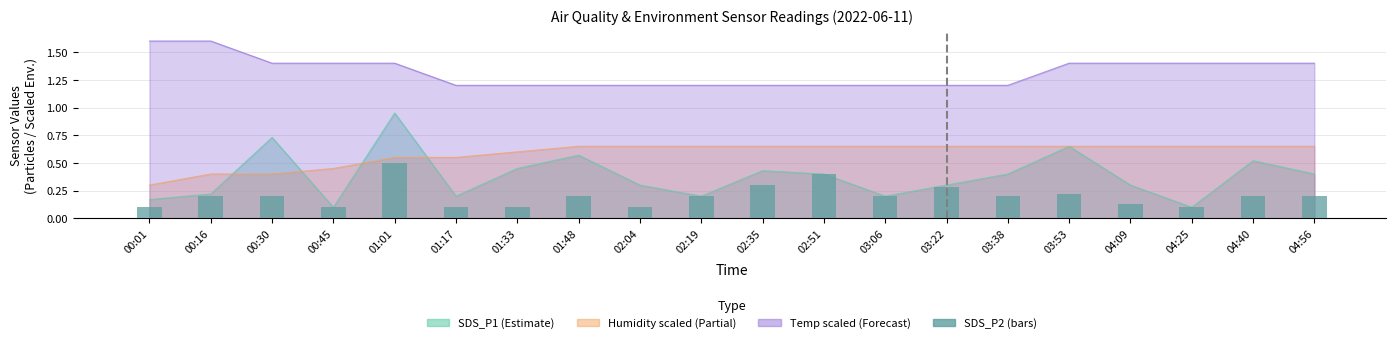

What is the change in value from 01:17 to 03:06?

+0.1